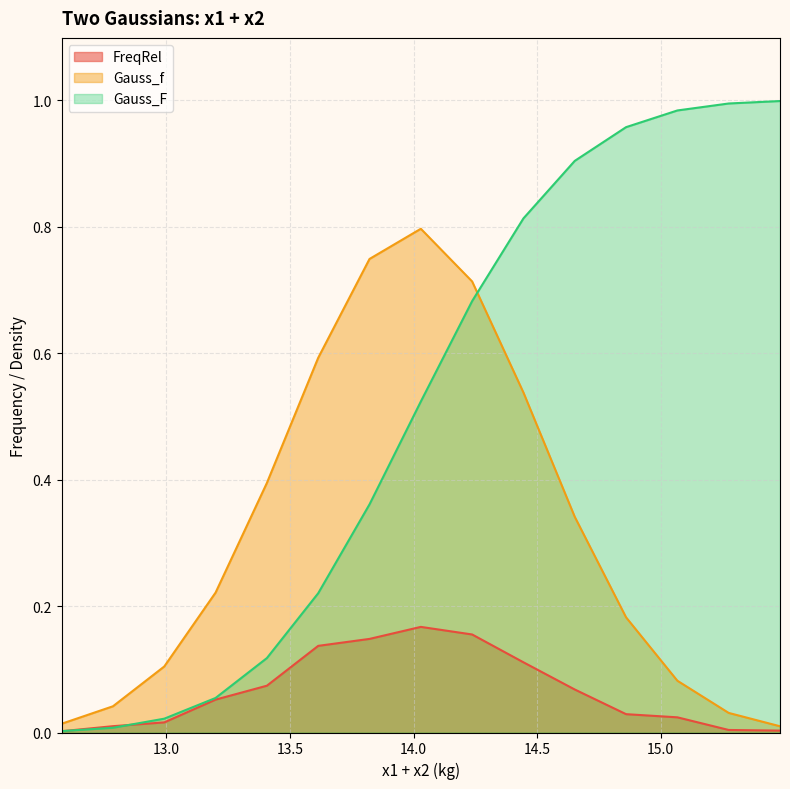

At which category does the chart reach its peak across all series?

15.48211104166481